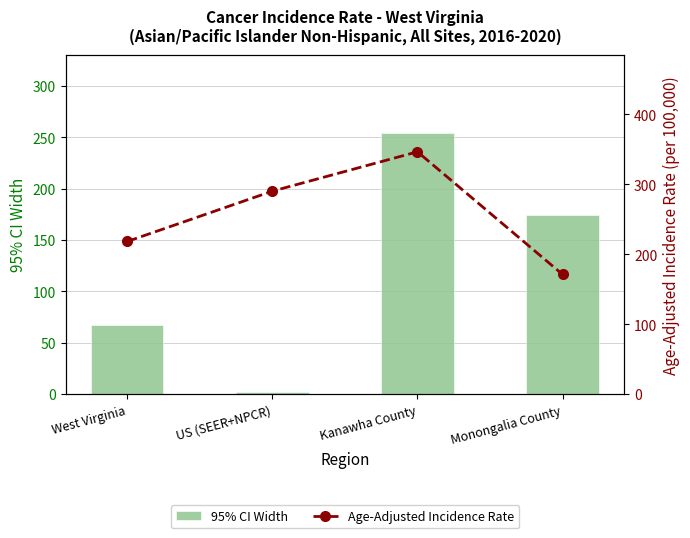

At how many categories does at least one series exceed 4?

4